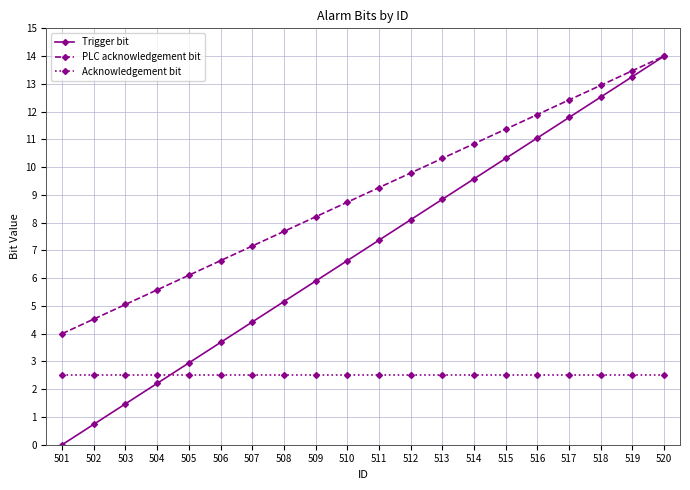

The value of Trigger bit at 516 is 11.1. True or false?

True